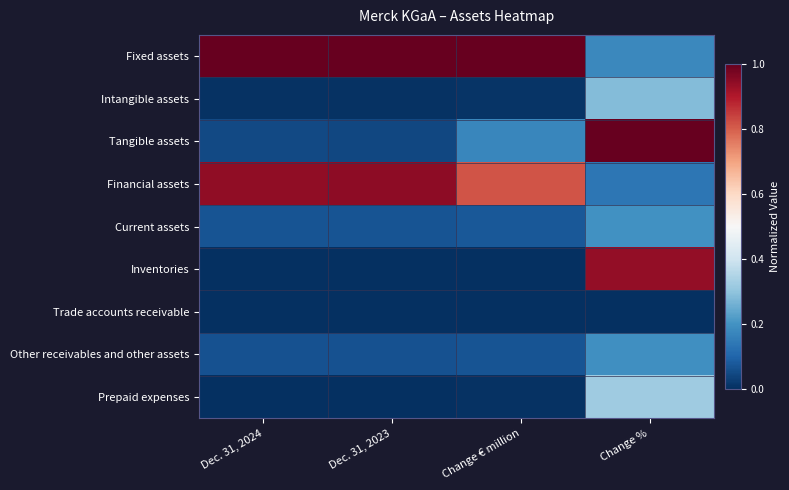

At which category is the sum across all series the highest?

Change %